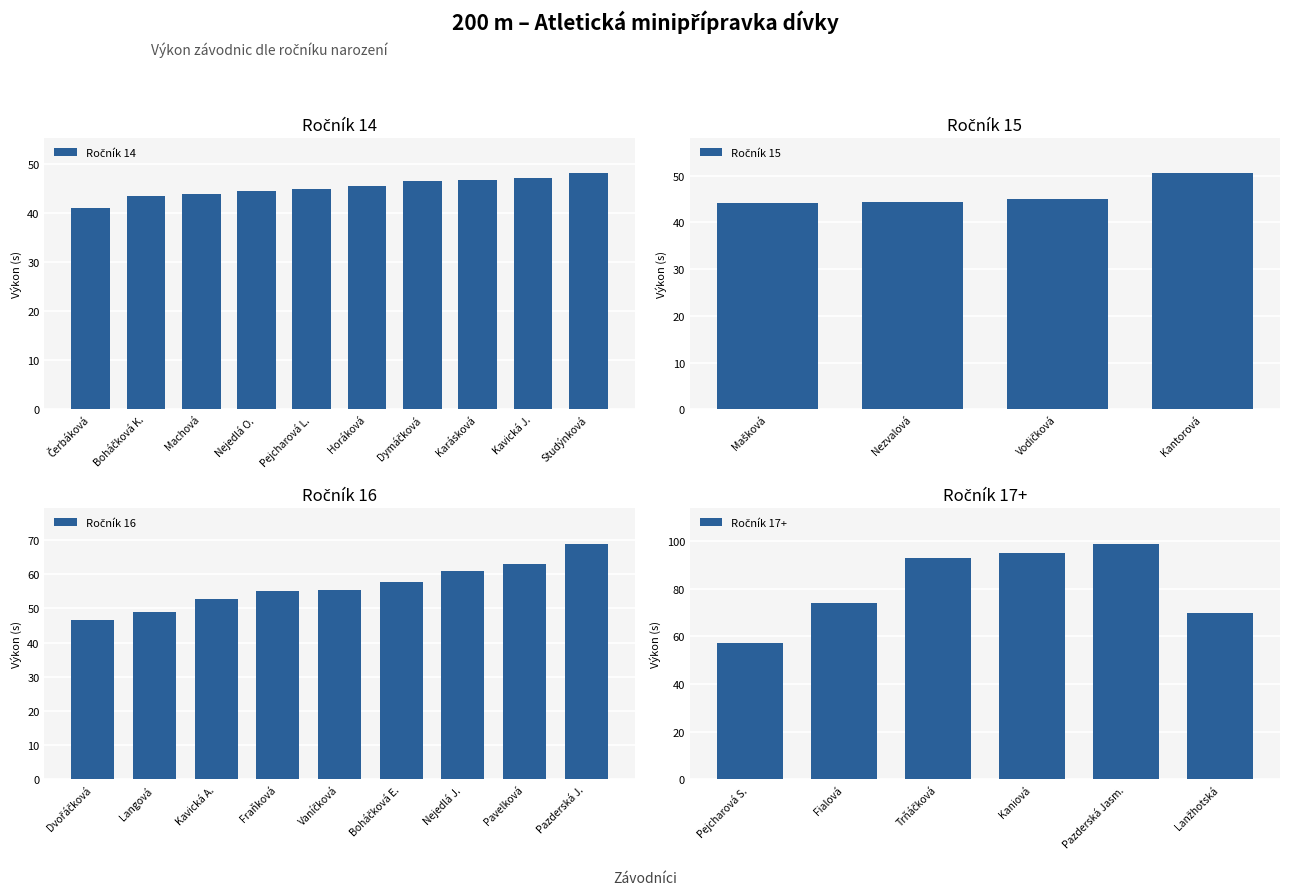

Rank the categories by value from lowest to highest.

Čerbáková Karla, Boháčková Karla, Machová Elena, Mašková Eliška, Nezvalová Eliška, Nejedlá Olga, Pejcharová Liliana, Vodičková Antonie, Horáková Thea, Dymáčková Šárka, Dvořáčková Natálie, Karásková Natálie, Kavická Justina, Studýnková Diana, Langová Natálie, Kantorová Barbora, Kavická Adina, Fraňková Evelyna, Vaníčková Adéla, Pejcharová Stela, Boháčková Edita, Nejedlá Johanka, Pavelková Klára, Pazderská Jolana, Lanžhotská Denisa, Fialová Amálie, Trňáčková Julie, Kaniová Anna, Pazderská Jasmína